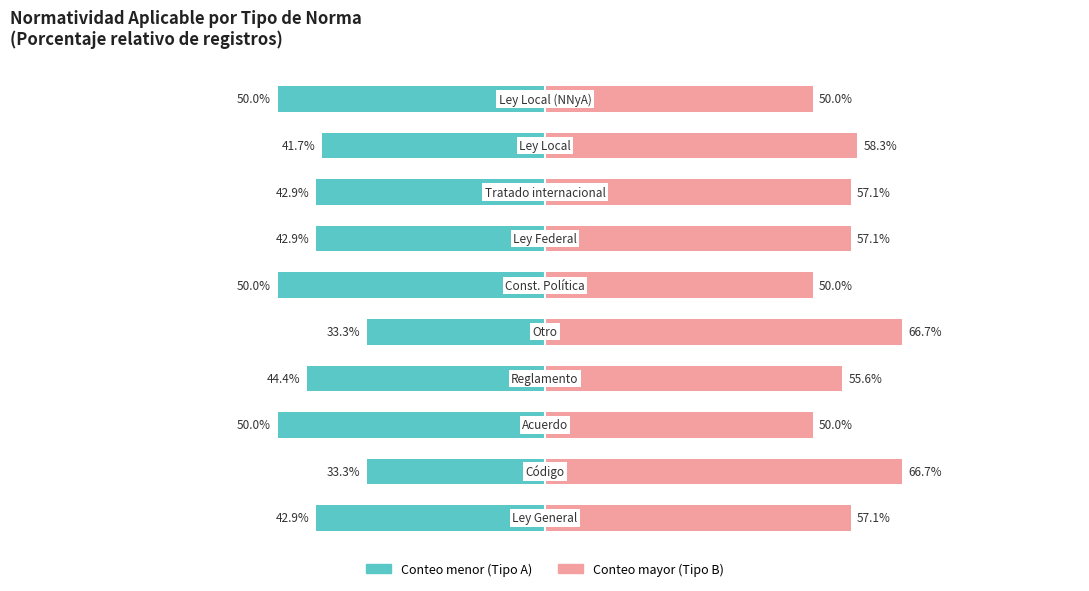

Is the value of Tipo B (Conteo mayor) at 2 greater than the value of Tipo A (Conteo menor) at 0?

Yes